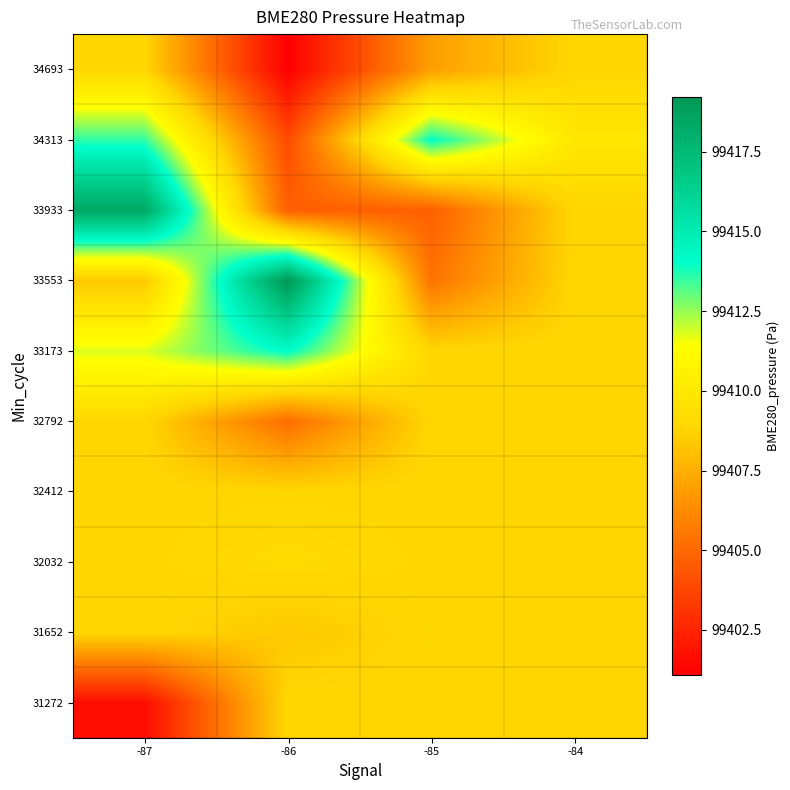

What is the total value across all series at -84?

994090.1